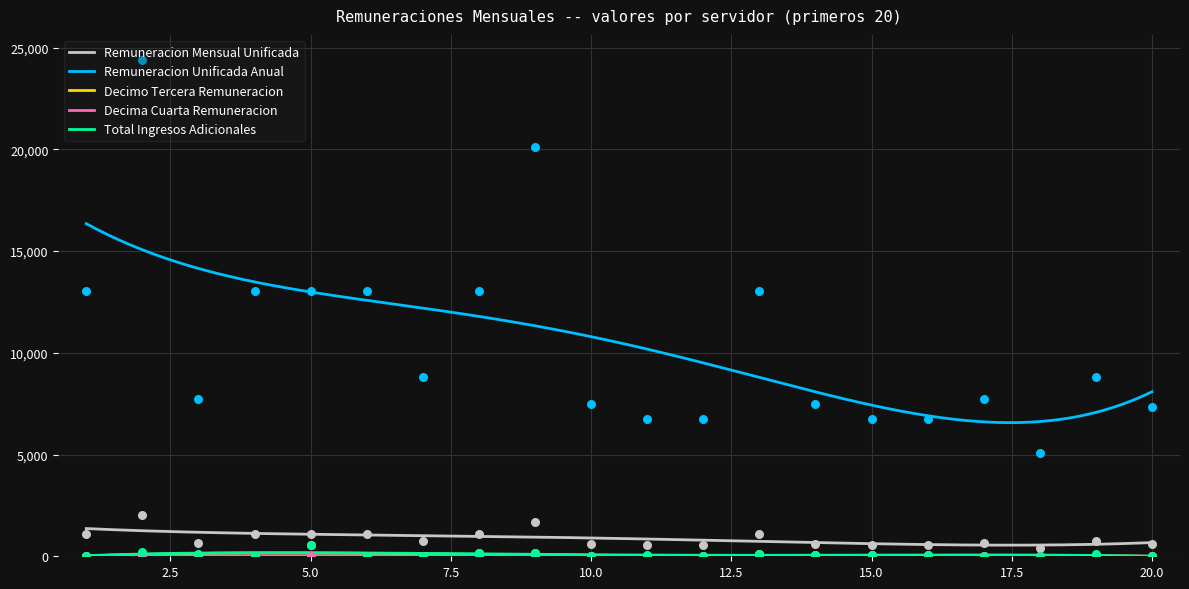

Which series contains the lowest Y value?

Decimo Tercera Remuneracion